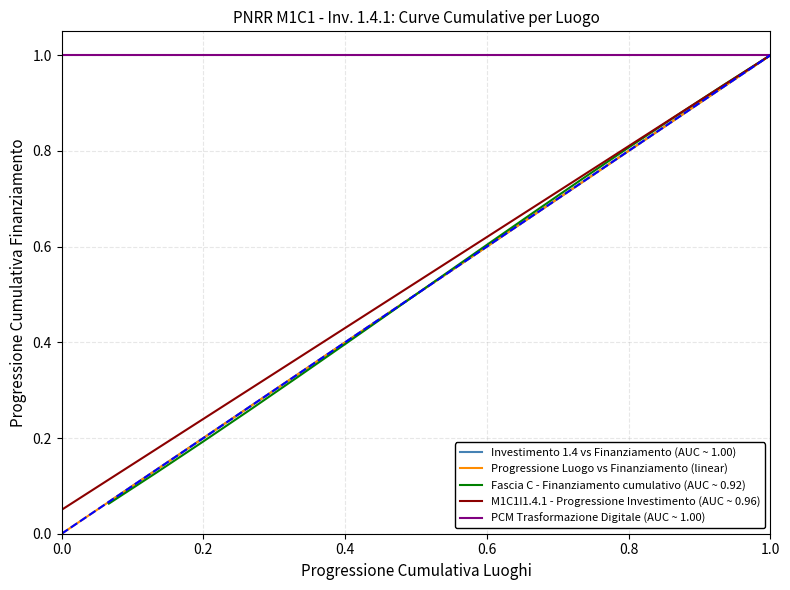

What is the maximum value for M1C1I1.4.1 - Progressione Investimento (AUC ~ 0.96)?

1.0